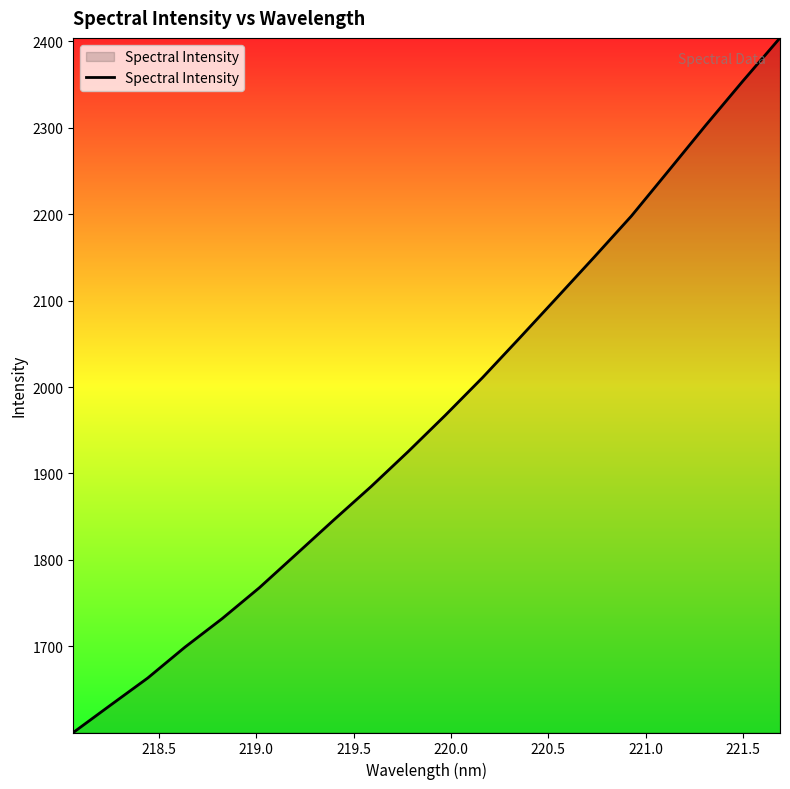

What is the smallest value displayed?

1600.5